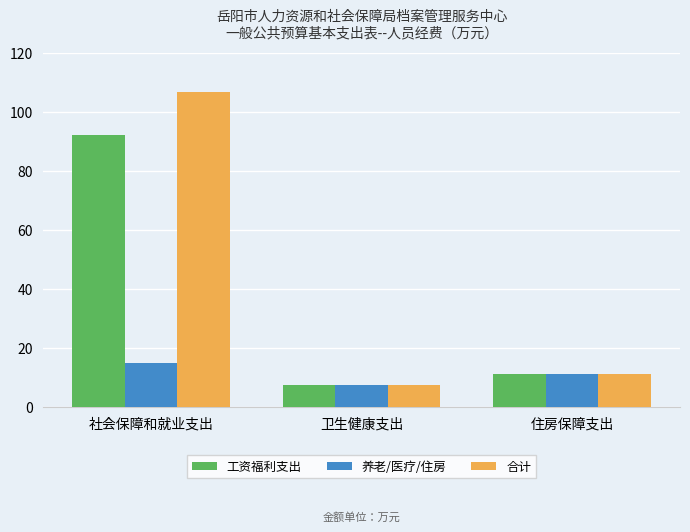

What is the sum of the 合计 values at 卫生健康支出 and 住房保障支出?

18.6